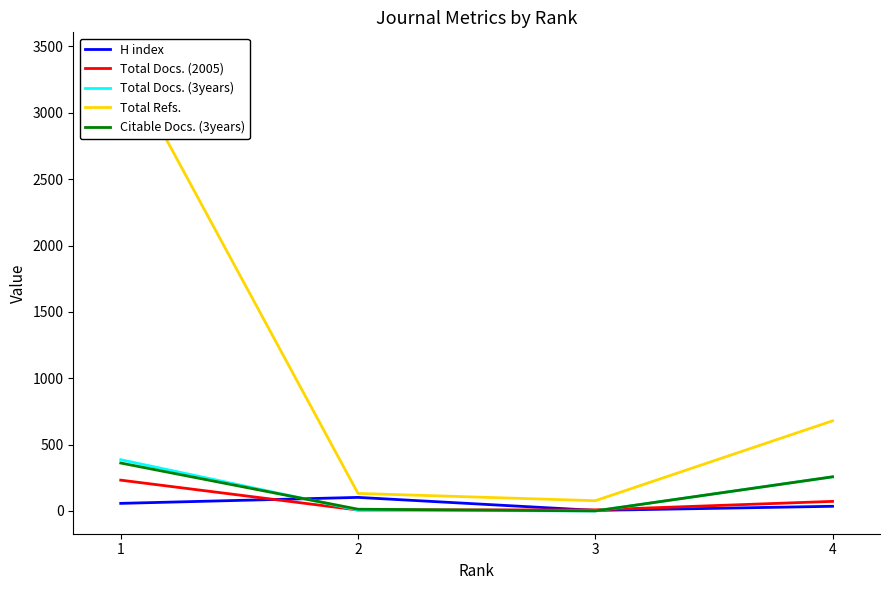

True or false: Citable Docs. (3years) has a value of 625 at 1.

False